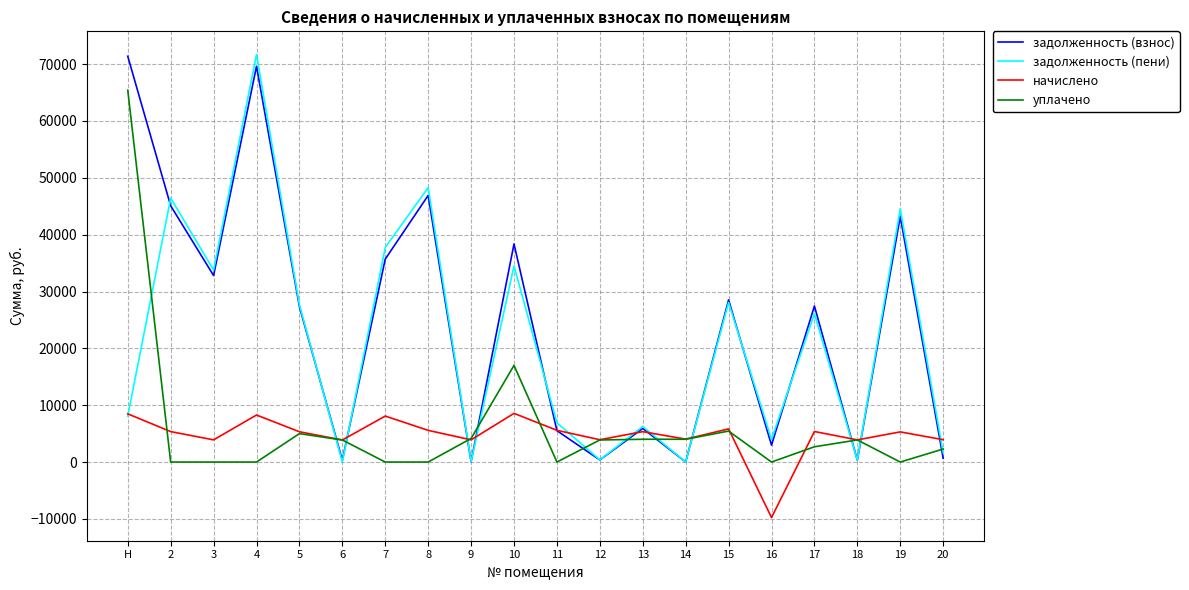

What is the total value across all series at 7?

81528.5